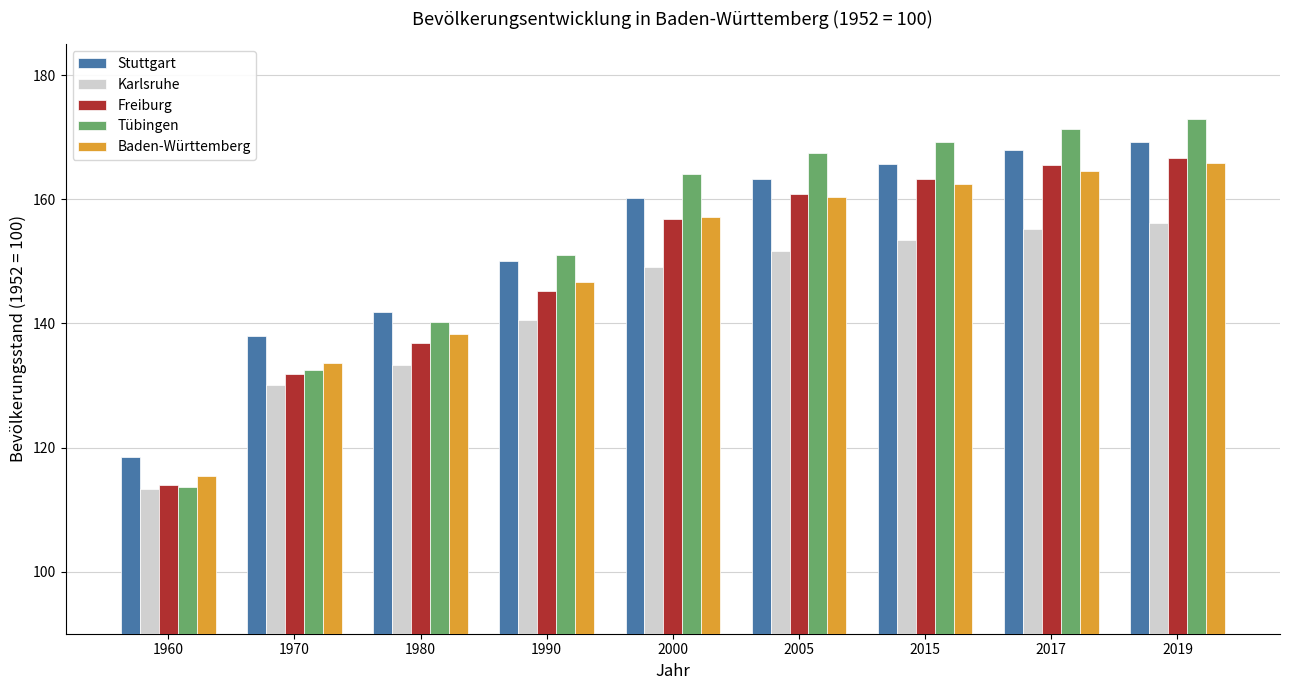

Does the chart contain any negative values?

No